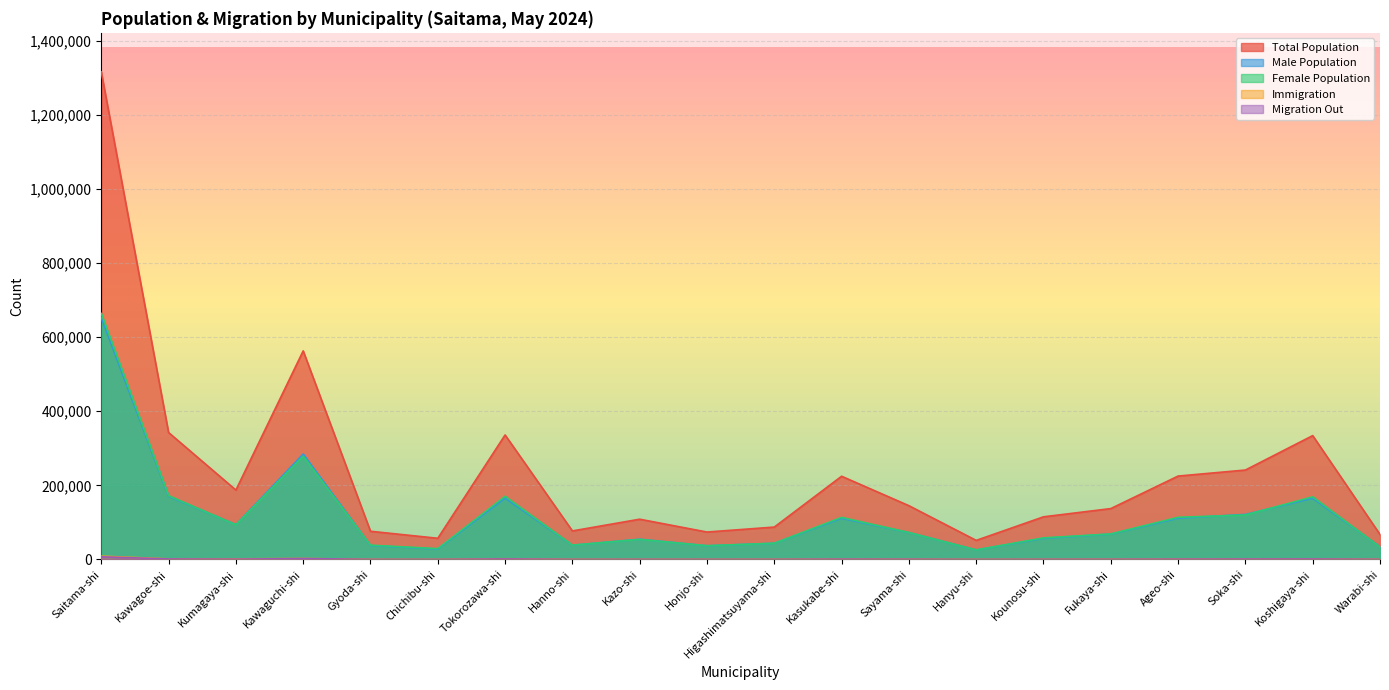

What is the difference between the second highest and minimum values in the Immigration series?

2376